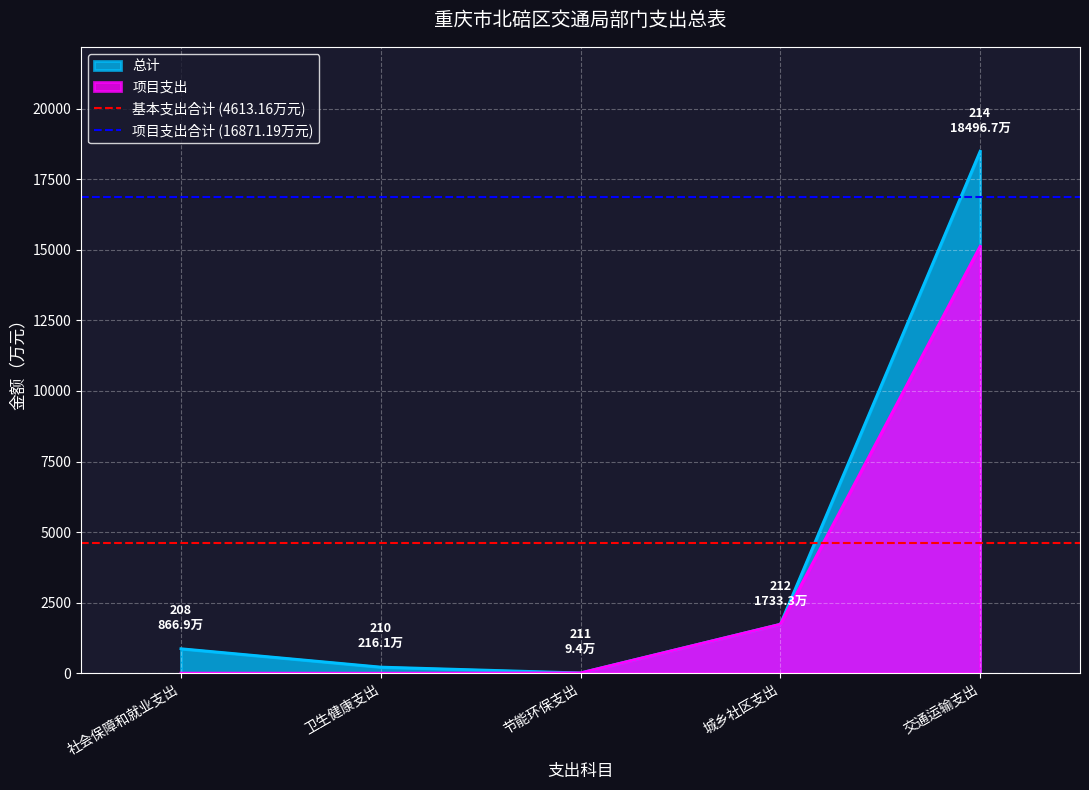

The value of 总计 at 城乡社区支出 is 1733.3. True or false?

True